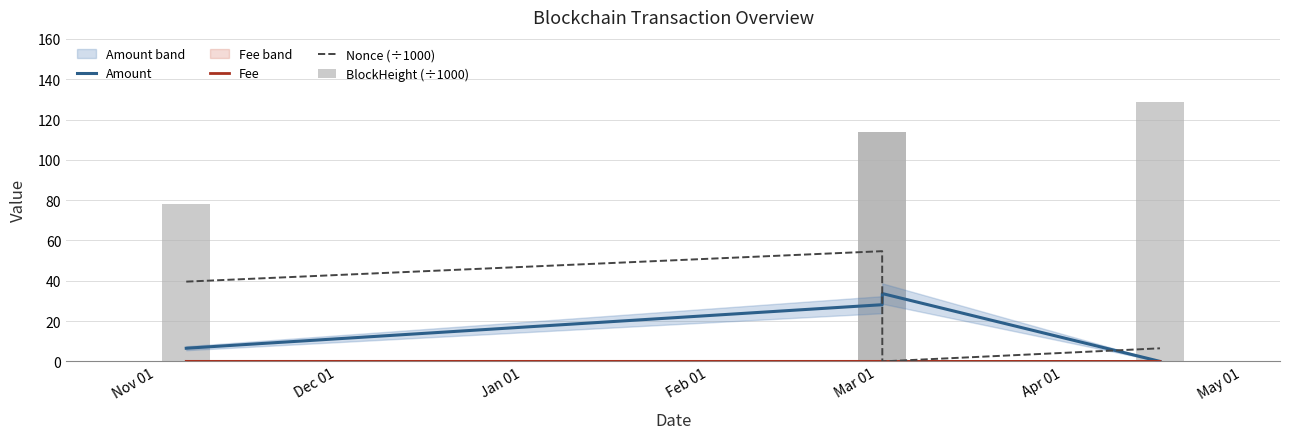

Reading left to right, what are all the values shown in this chart?

Amount: 6.5	28.1	33.7	0.0
Fee: 0.0	0.0	0.0	0.0
Nonce (÷1000): 39.6	54.7	0.0	6.5
BlockHeight (÷1000): 78.0	113.8	113.8	128.8